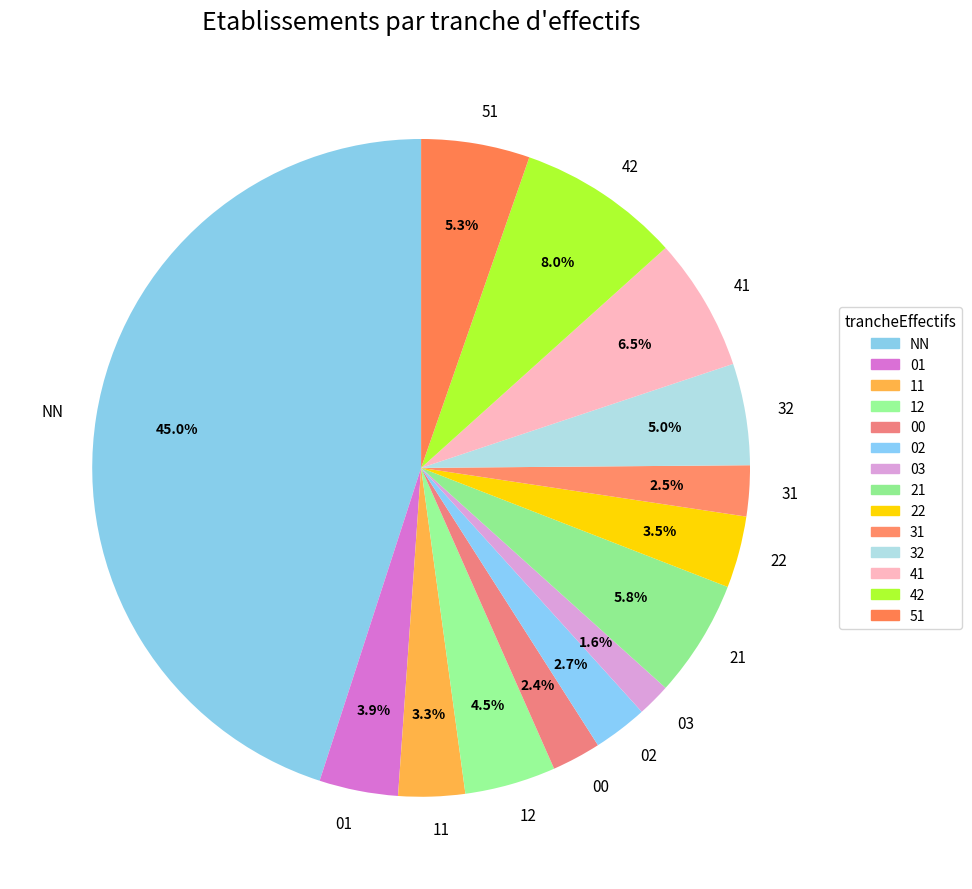

Count the number of slices in the pie.

14